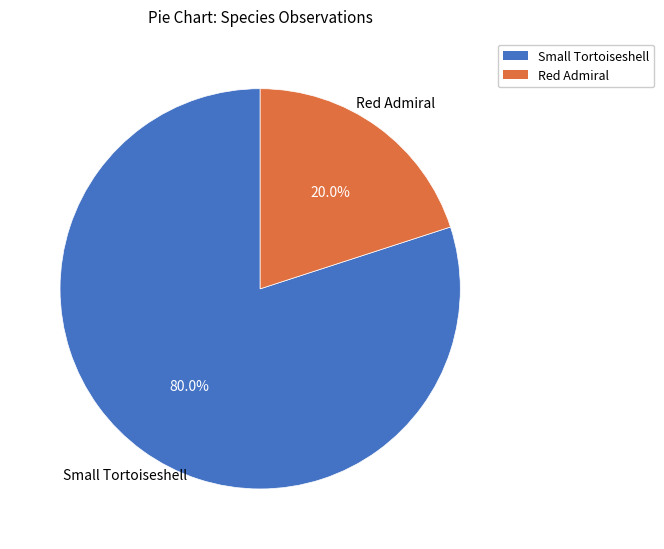

What is the smallest slice in the pie chart?

Red Admiral